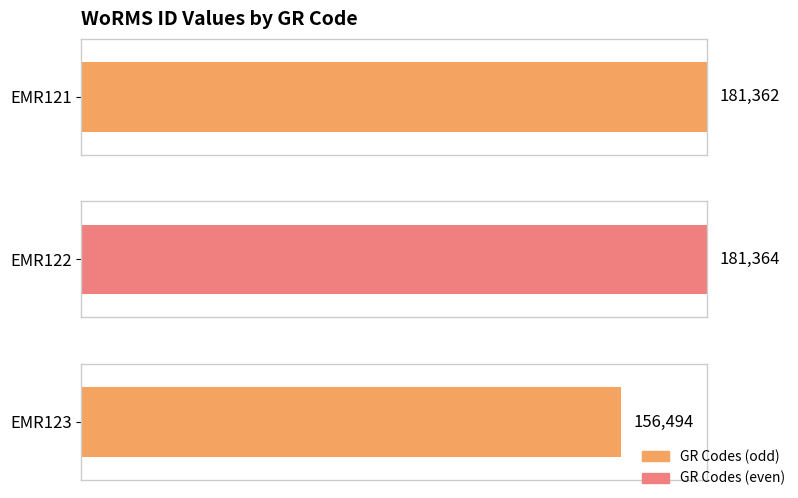

Are the bars horizontal?

Yes